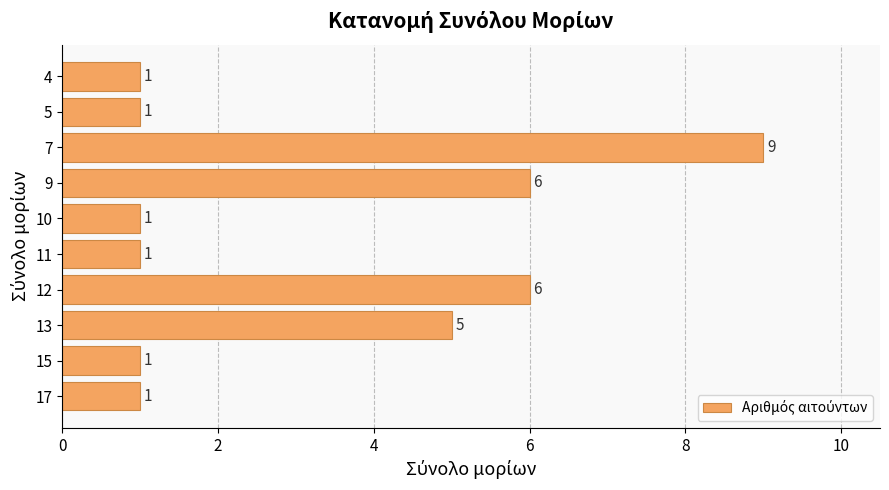

How many data points are above 1?

4